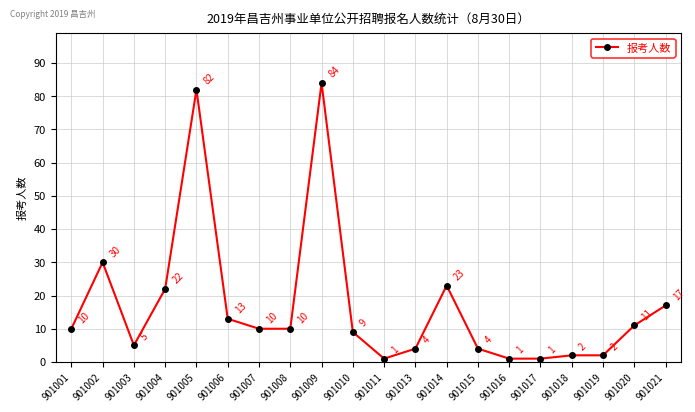

What is the ratio of the value at 901009 to the value at 901021?

4.9